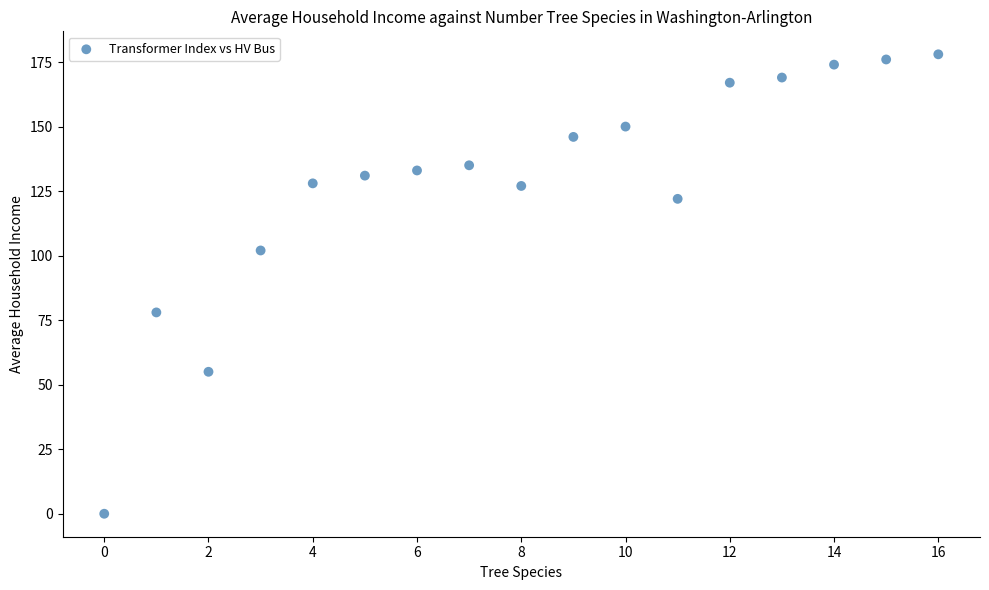

What Y value in the scatter plot is closest to 89?

78